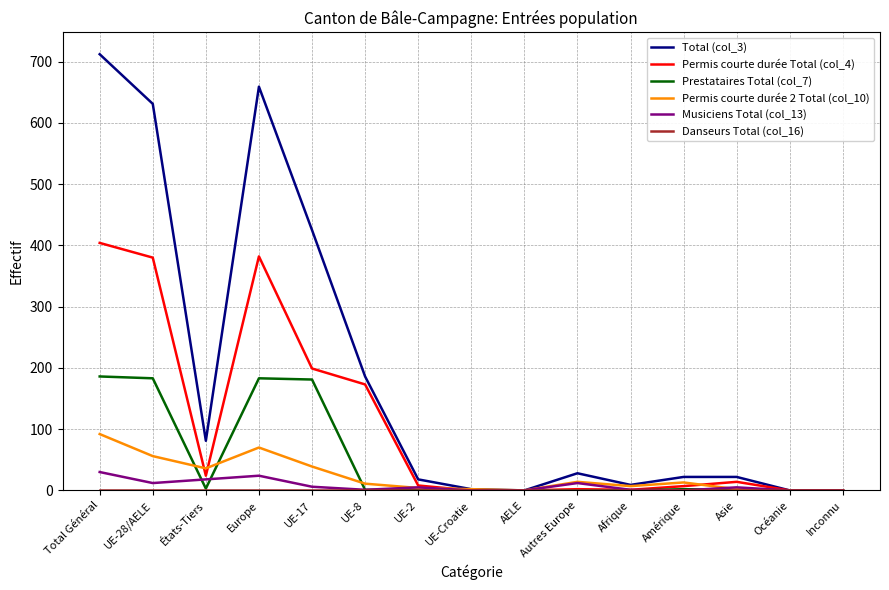

What is the difference between the maximum and minimum values in the Total (col_3) series?

712